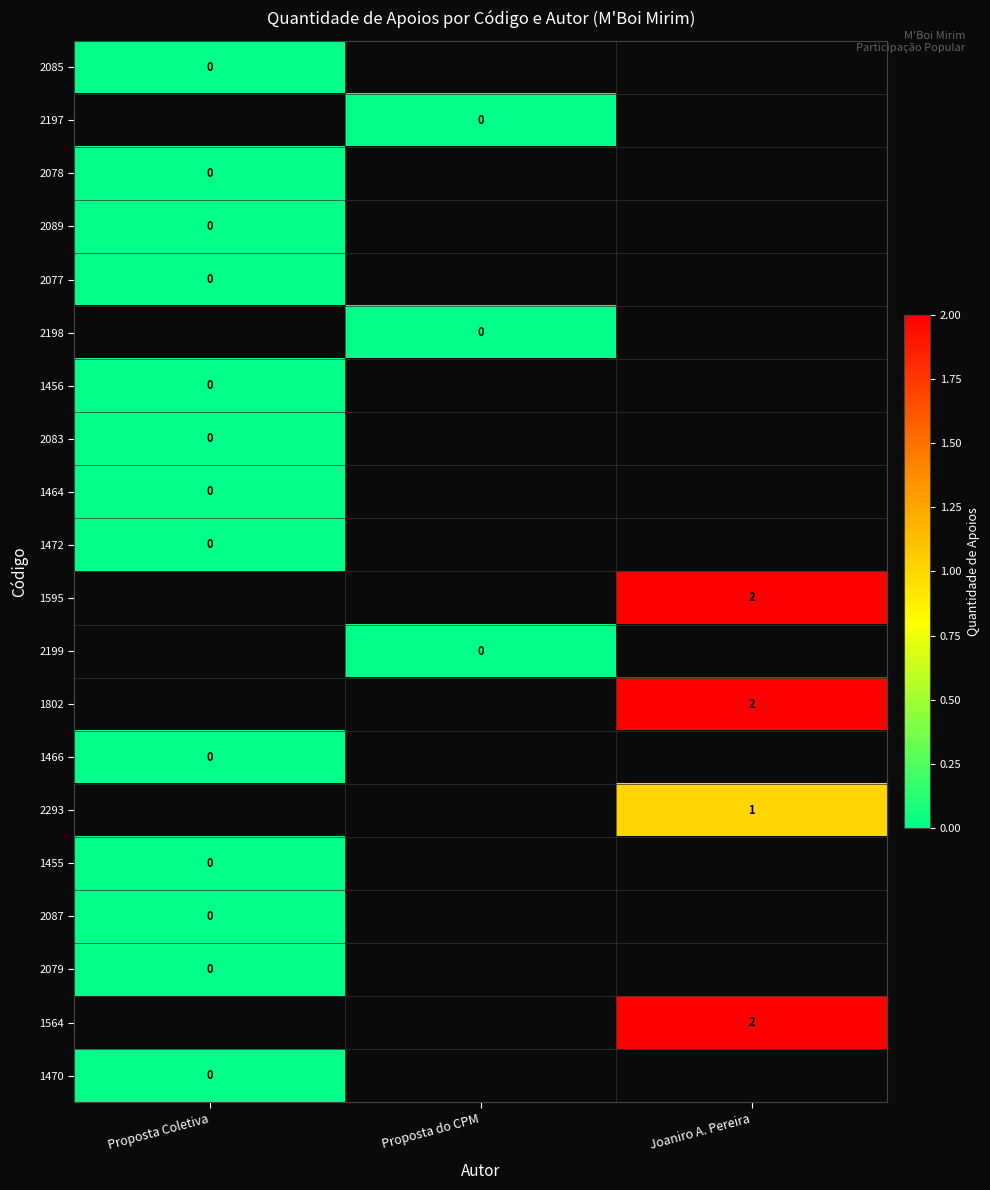

The 1595 series shows 3 at Joaniro A. Pereira. True or false?

False